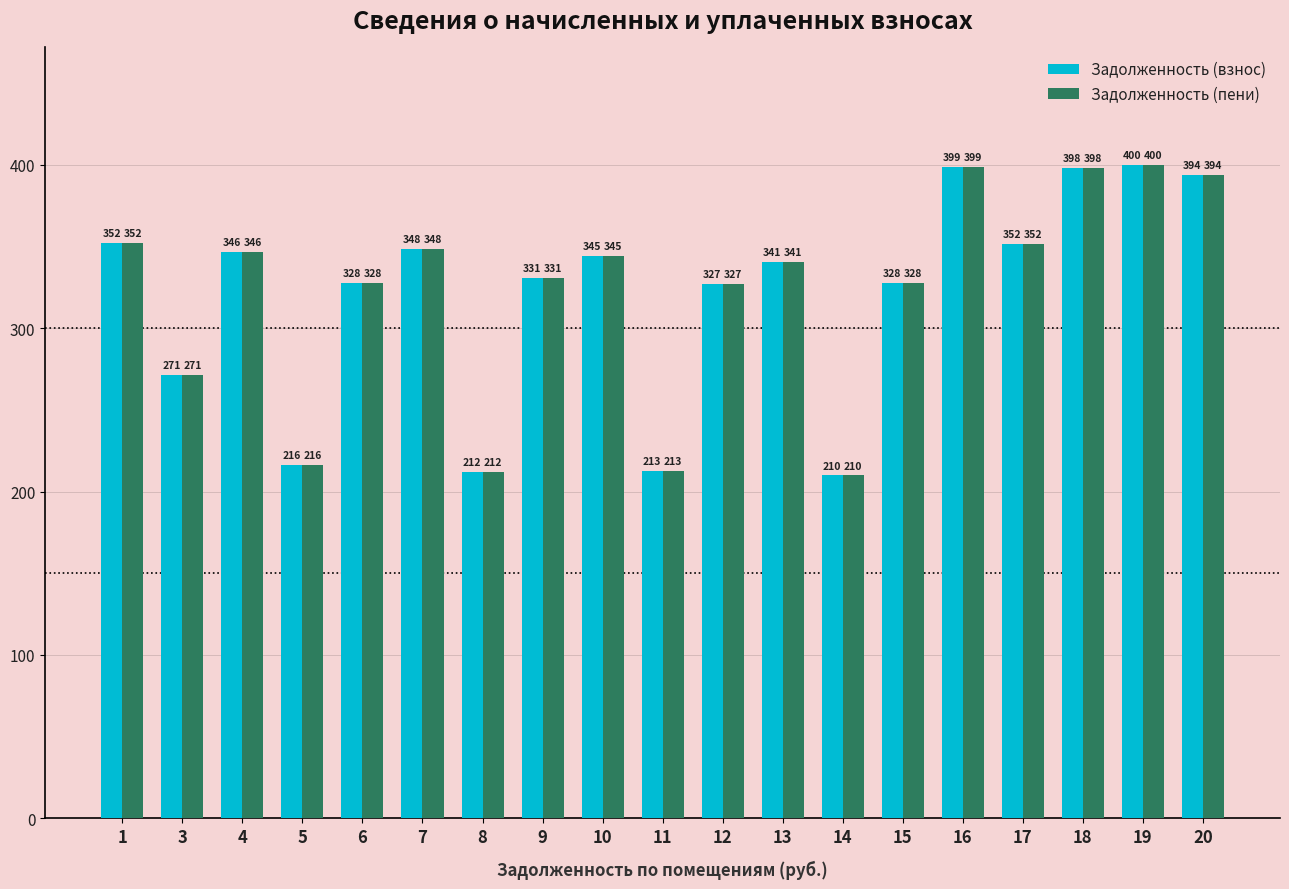

How many values in the Задолженность (взнос) series exceed 340?

10